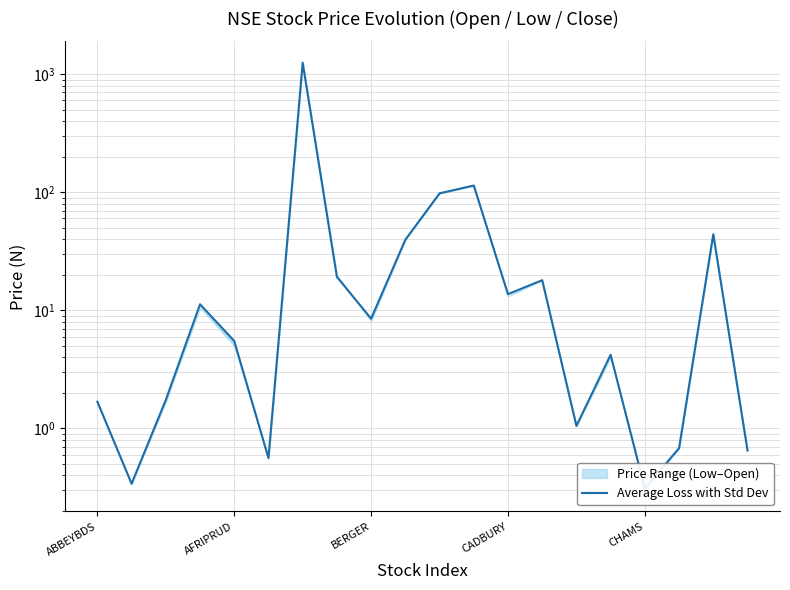

How many lines are shown in the chart?

1